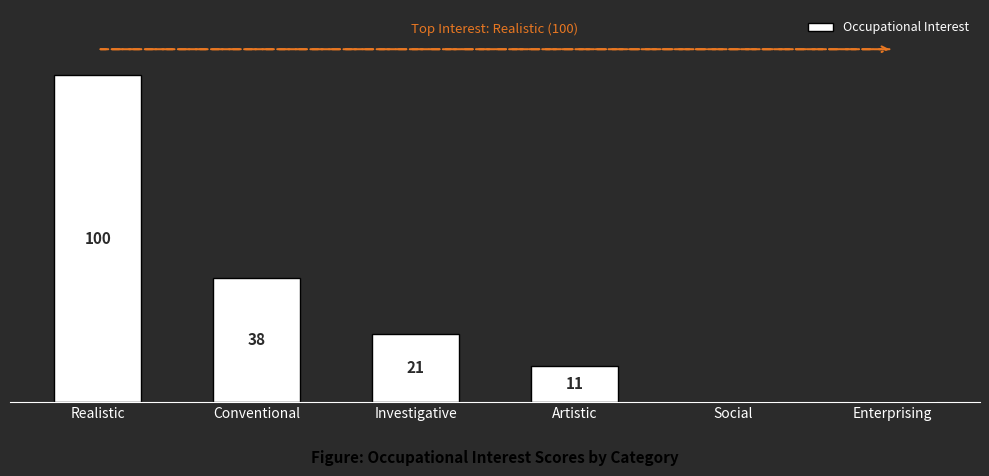

Between Enterprising and Investigative, which is larger?

Investigative